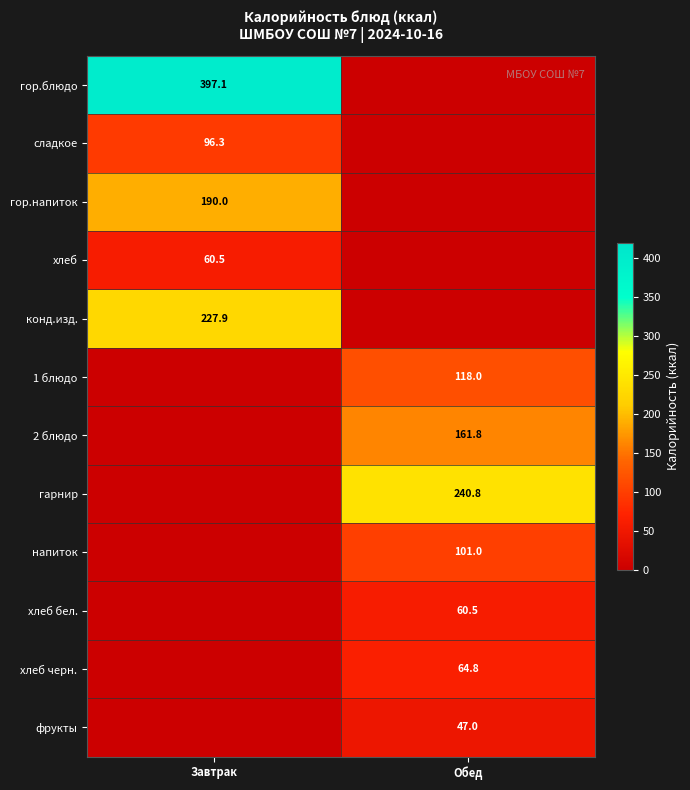

The хлеб series shows 91.0 at Завтрак. True or false?

False